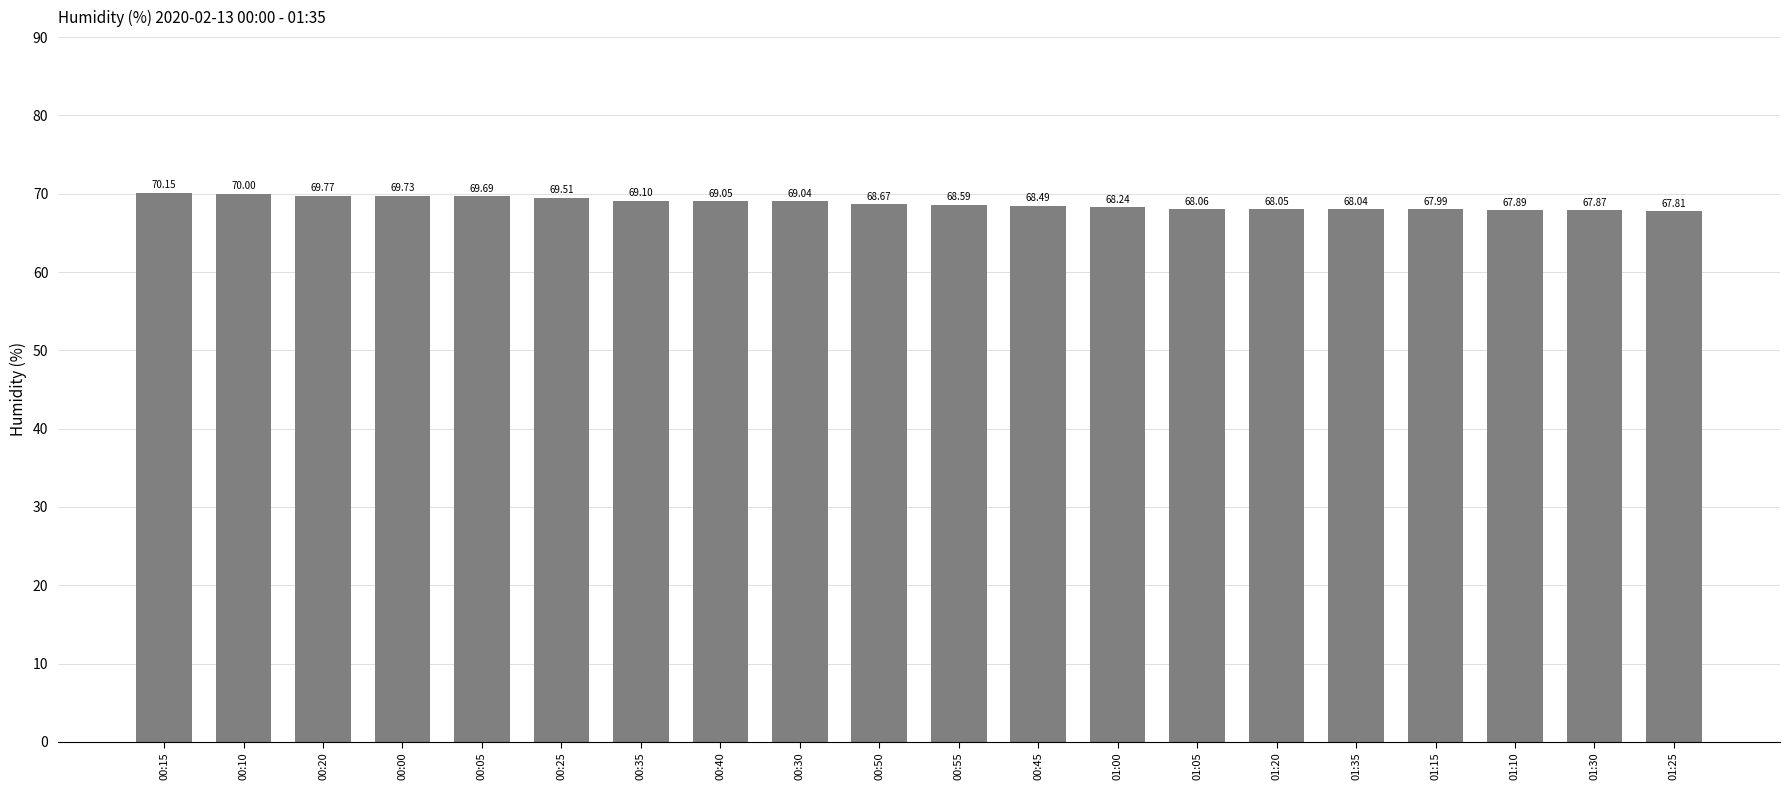

Rank the categories by value from highest to lowest.

00:15, 00:10, 00:20, 00:00, 00:05, 00:25, 00:35, 00:40, 00:30, 00:50, 00:55, 00:45, 01:00, 01:05, 01:20, 01:35, 01:15, 01:10, 01:30, 01:25